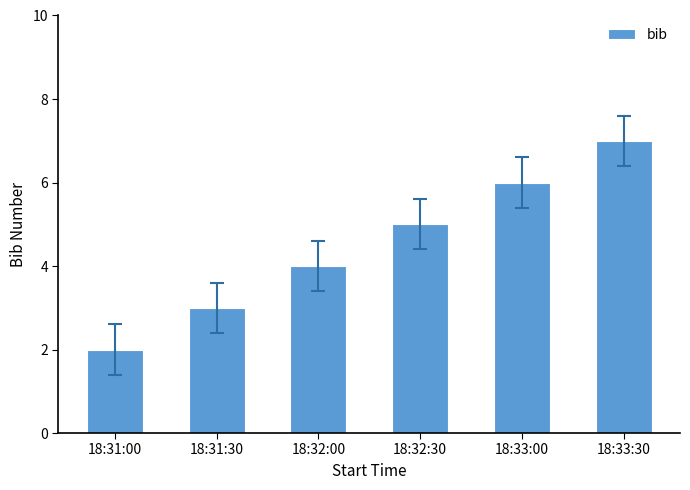

How many bars are there in total?

6